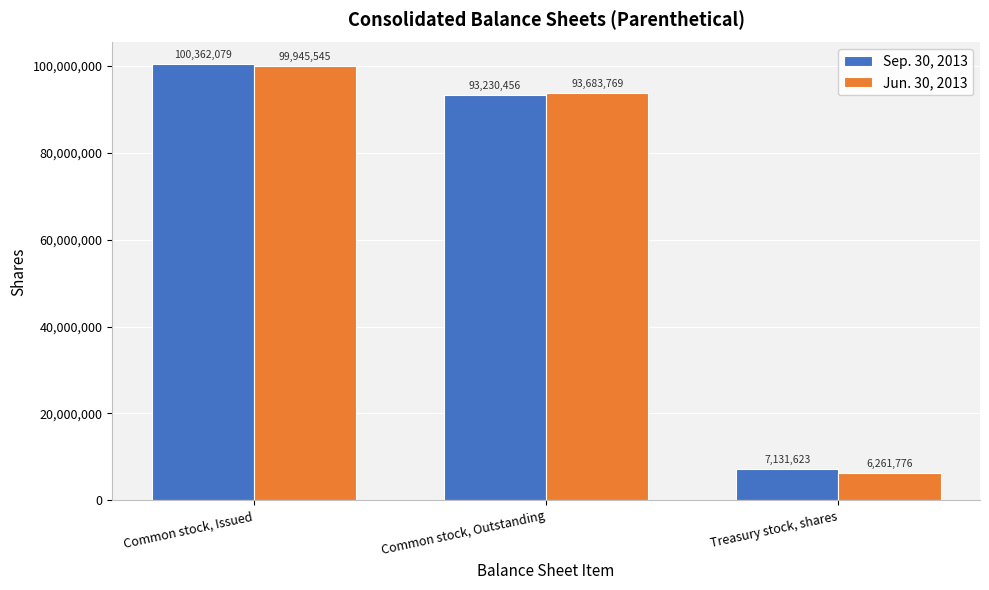

At Common stock, Issued, list the series in order from largest to smallest.

Sep. 30, 2013, Jun. 30, 2013